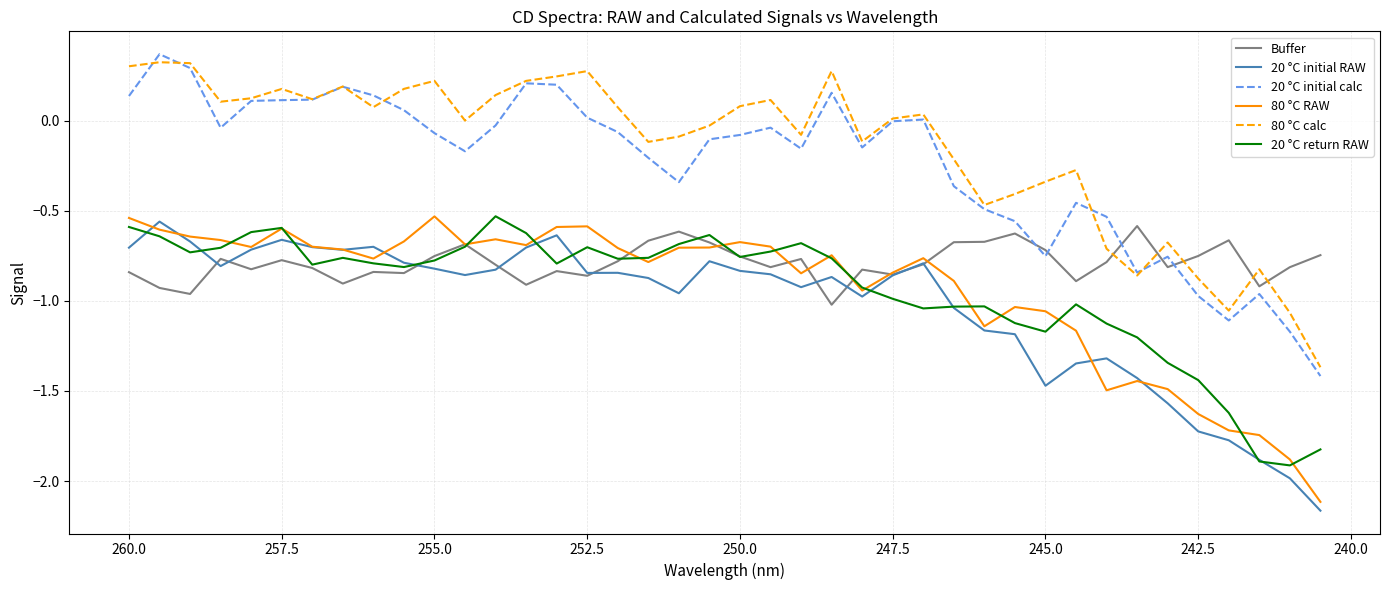

True or false: 20 °C return RAW and 20 °C initial calc intersect in this chart.

False